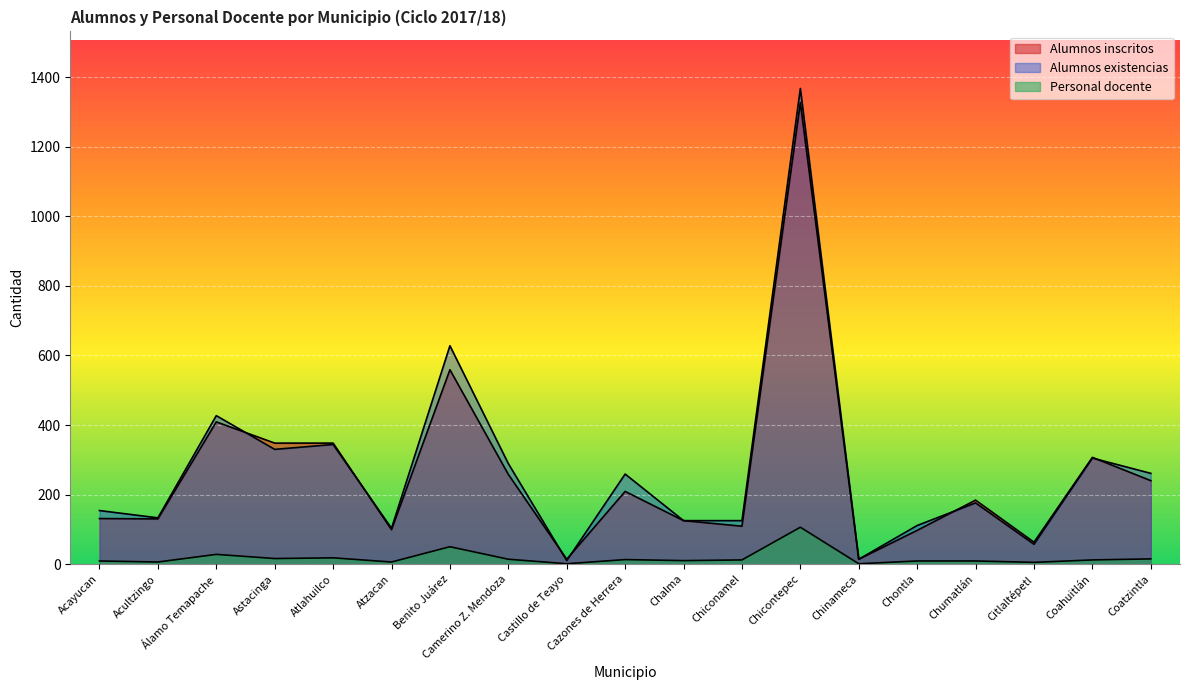

Rank the series by their maximum value, from highest to lowest.

Alumnos existencias, Alumnos inscritos, Personal docente